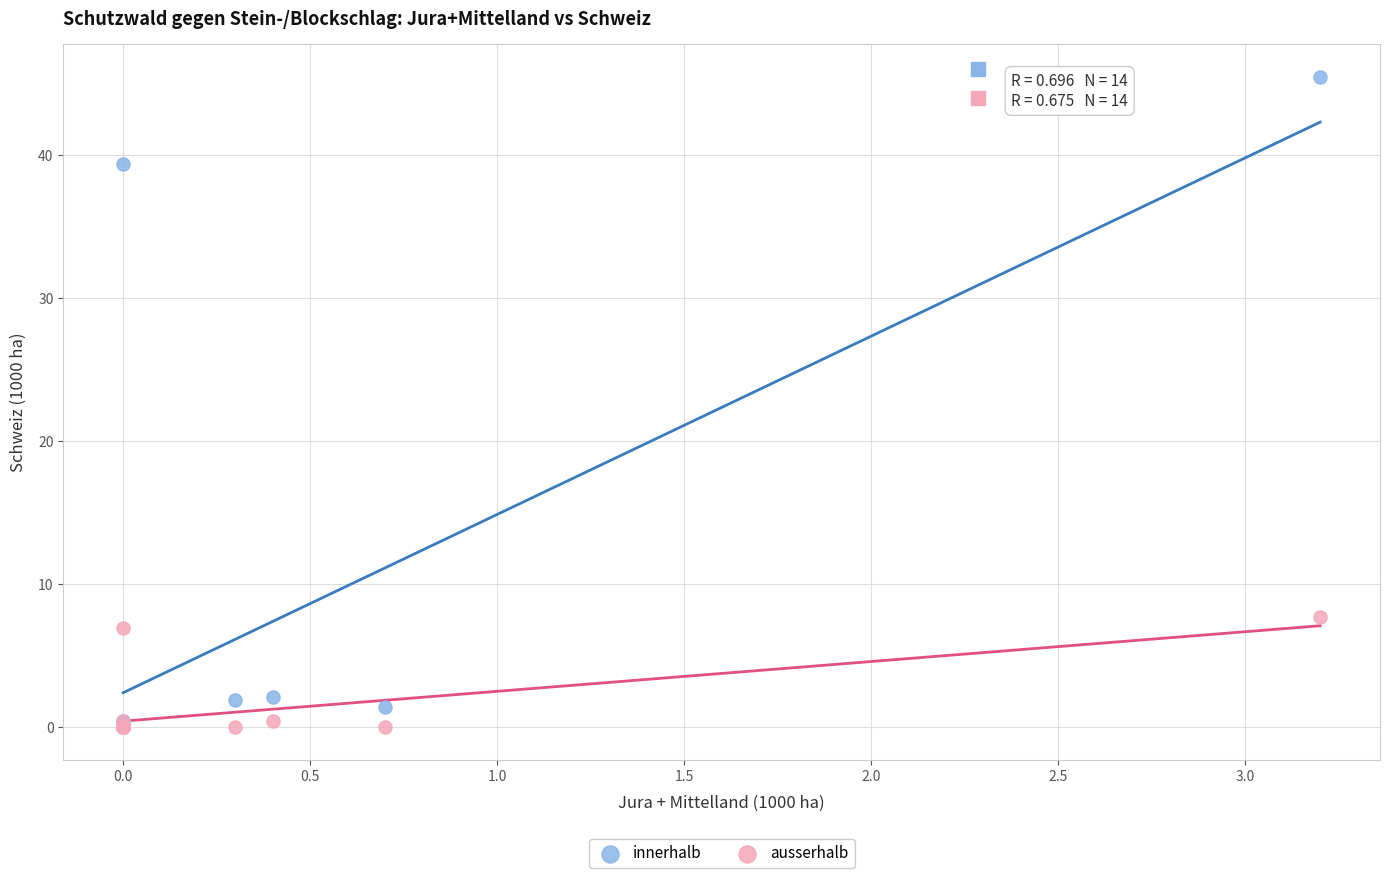

What are all the series names shown in the legend?

innerhalb, ausserhalb